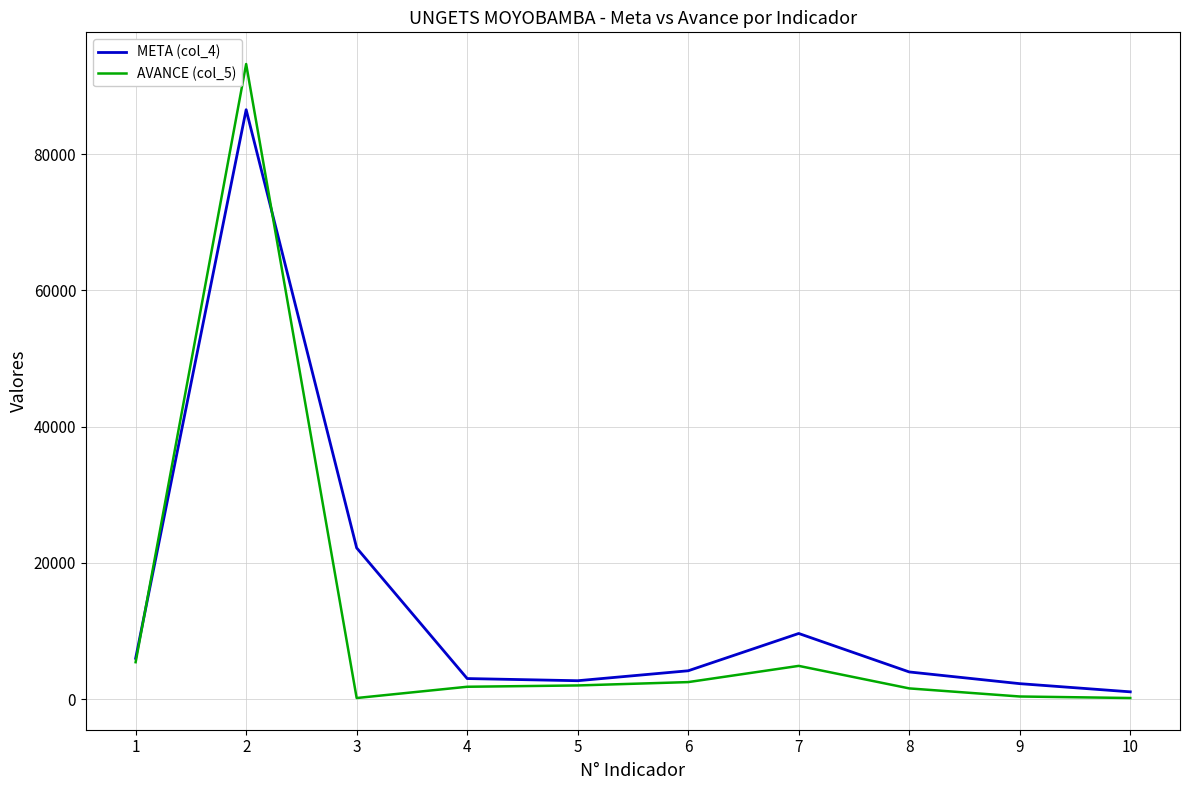

At 10, list the series in order from smallest to largest.

AVANCE (col_5), META (col_4)